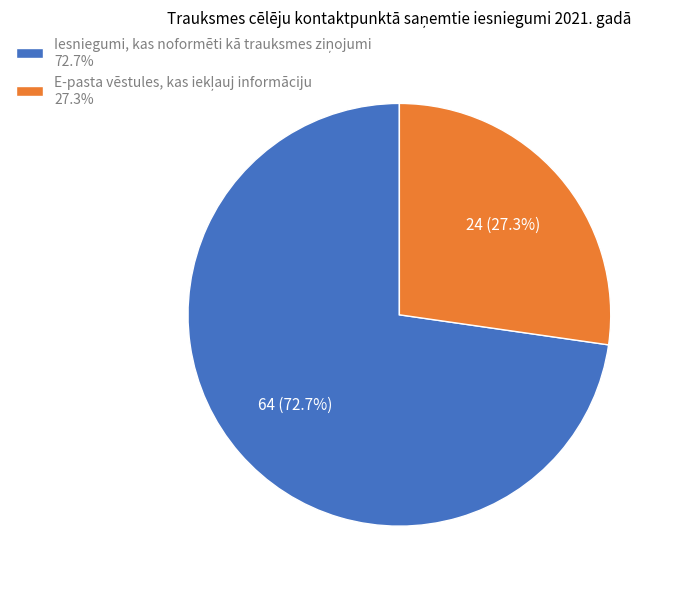

Is there any slice that represents more than half of the pie?

Yes